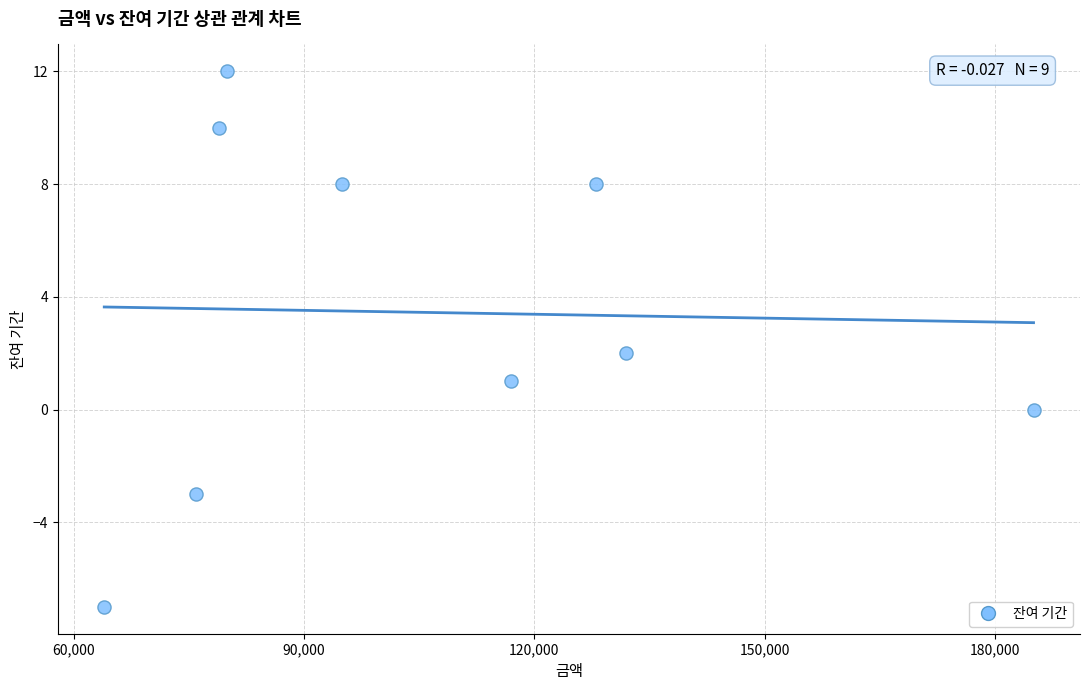

What is the range of Y values (max minus min)?

19